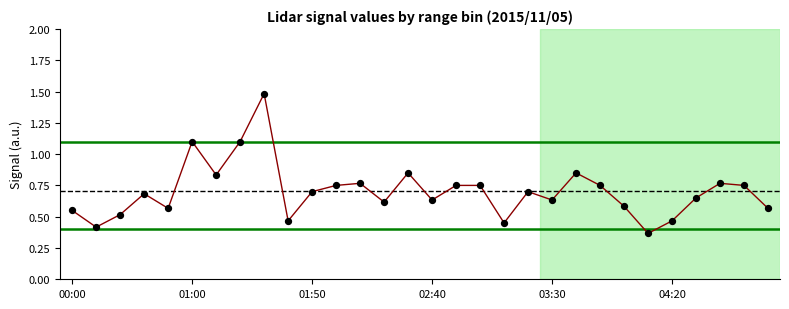

What is the greatest value displayed?

1.5